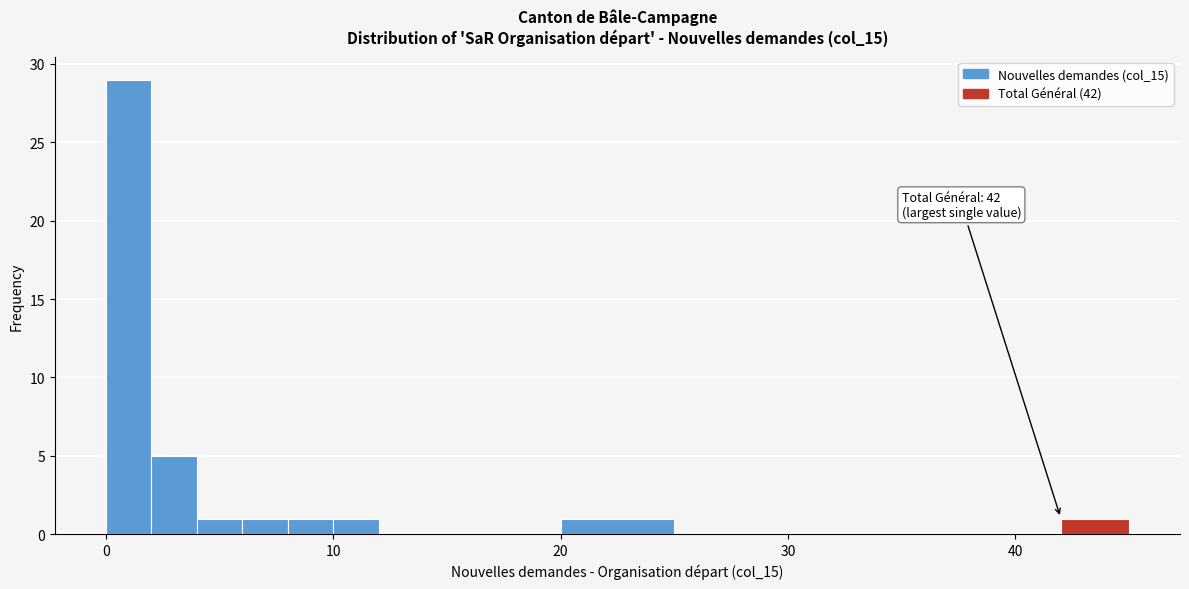

Read against the x-axis, roughly where is the centre of the tallest bar?

1